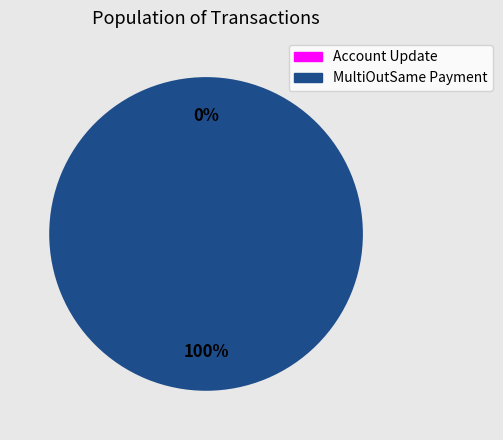

Is it true that MultiOutSame Payment is 86% of the pie?

False